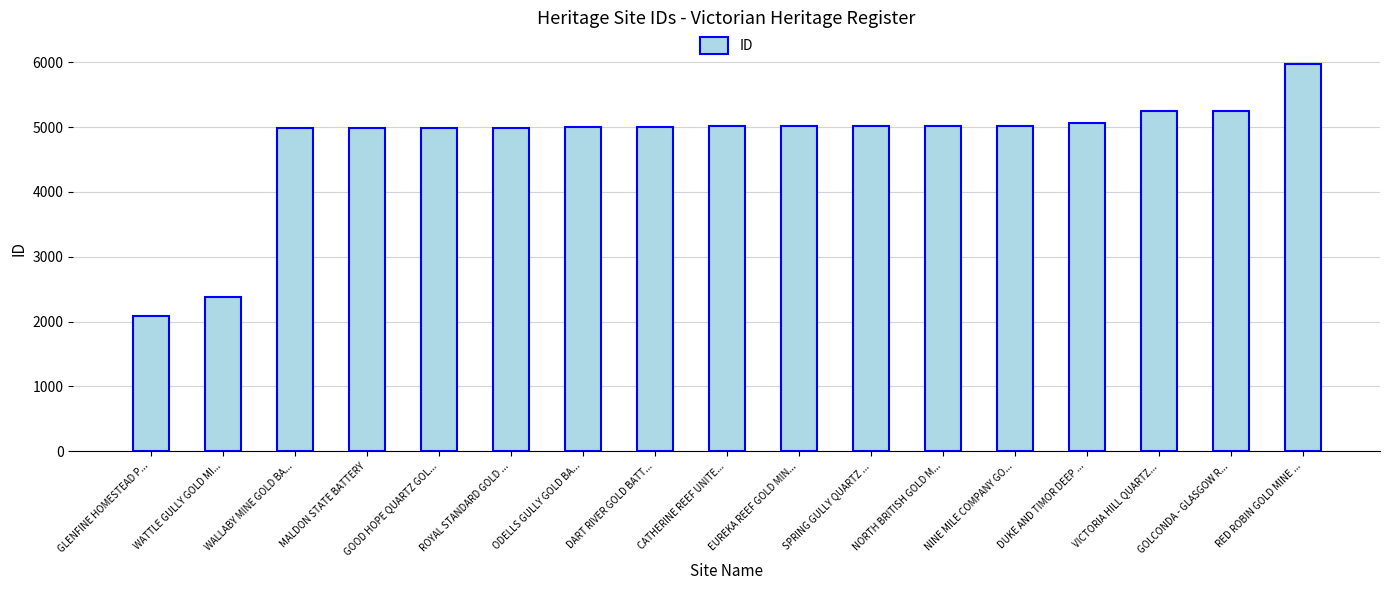

How many data points are less than 5016?

8